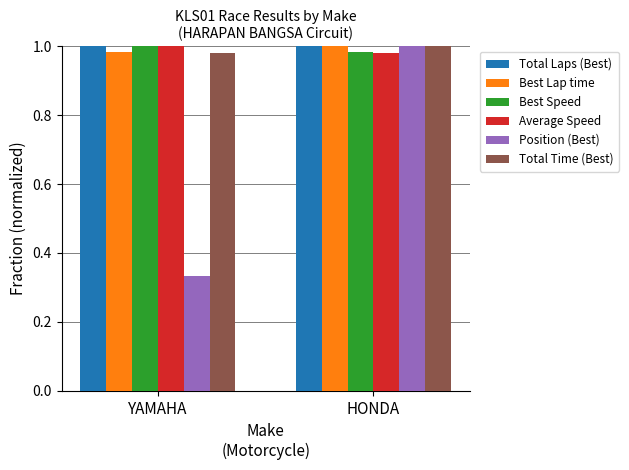

What is the sum of the Average Speed values at HONDA and YAMAHA?

2.0